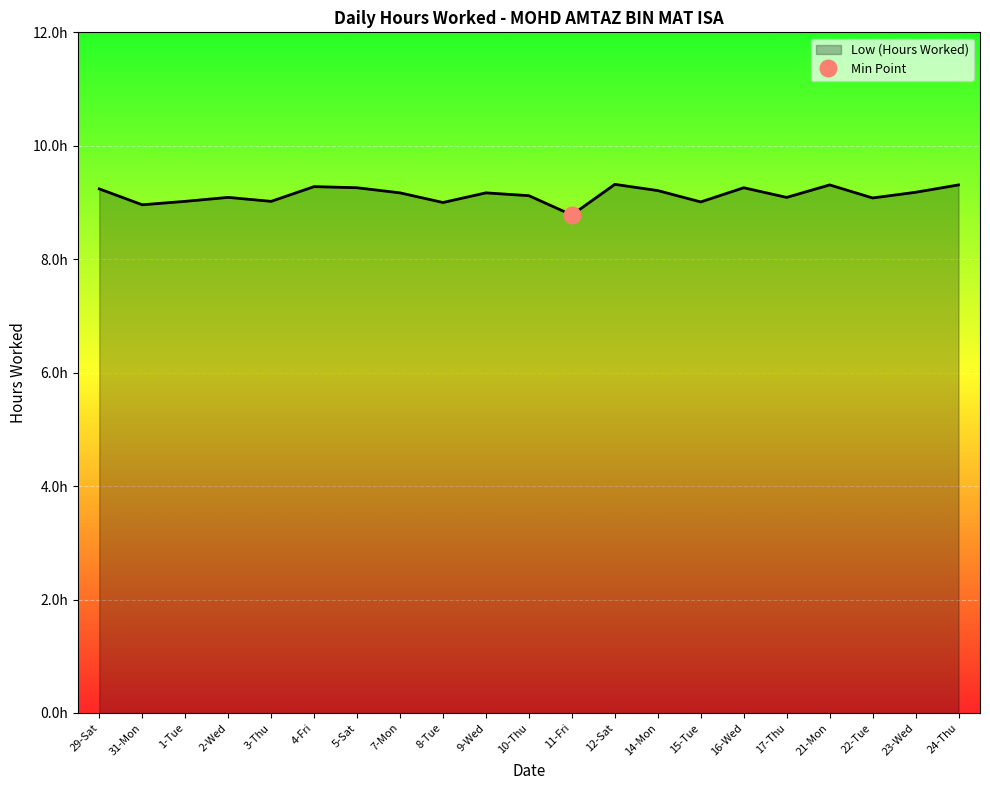

At which label is the value closest to 9?

8-Tue